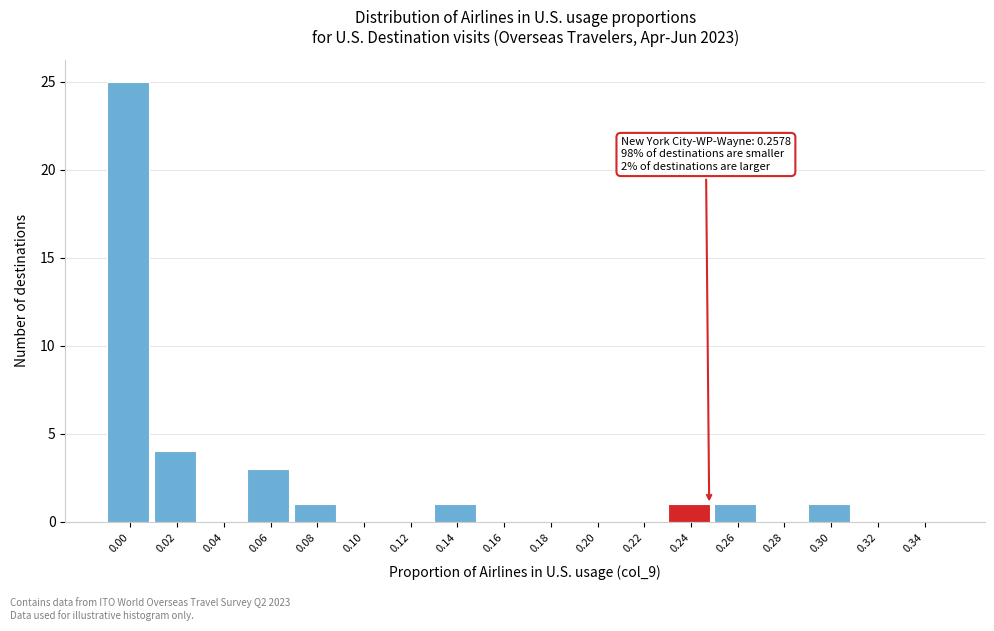

What is the greatest value displayed?

25